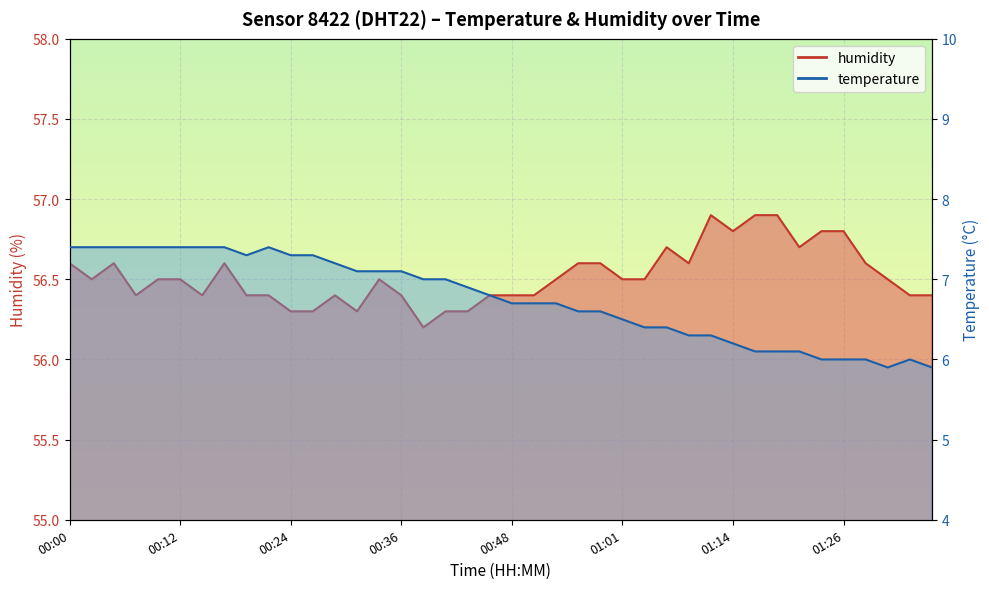

True or false: humidity has a value of 82.3 at 00:29.

False